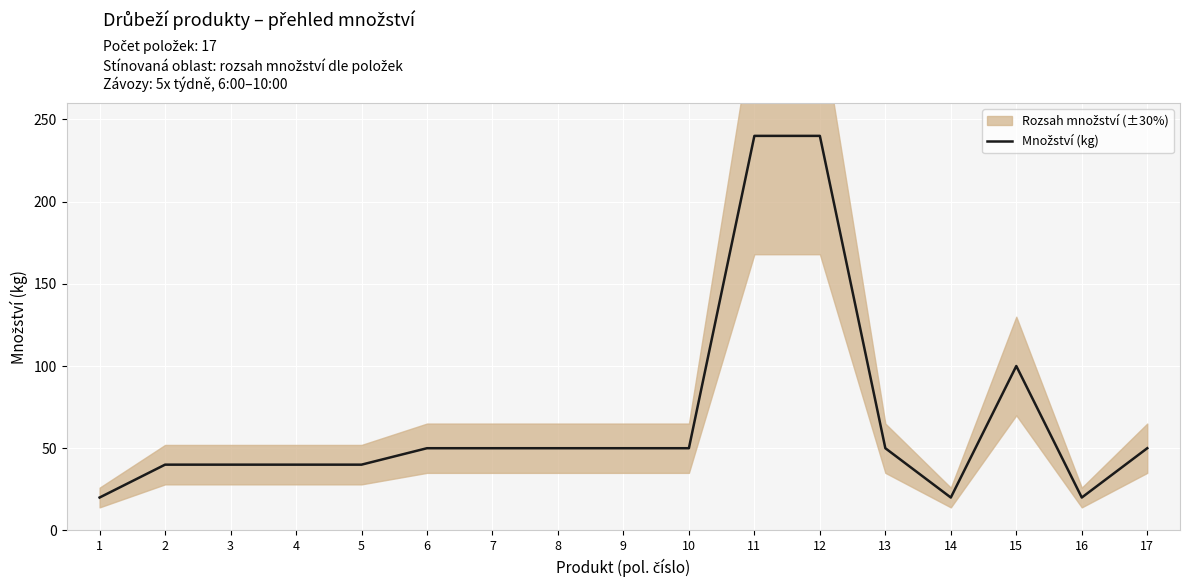

What is the change in value from 3 to 13?

+10